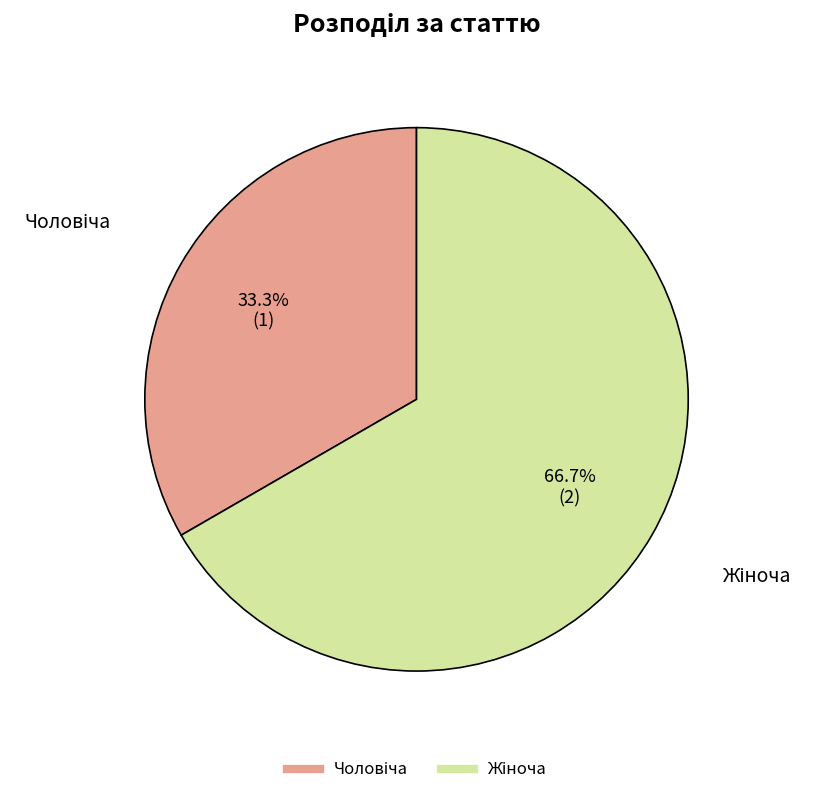

Does any single category account for the majority?

Yes